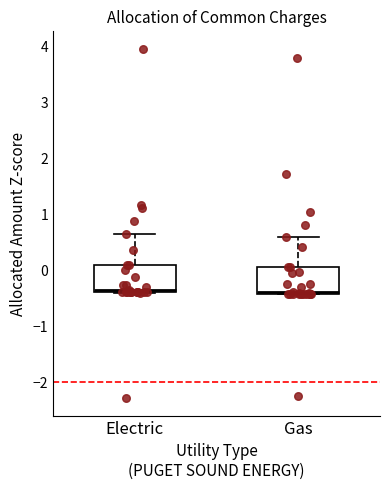

Where is the upper edge of the box for Electric on the y-axis? The values are not printed on the chart, so give them approximately, as read against the axis.

0.1